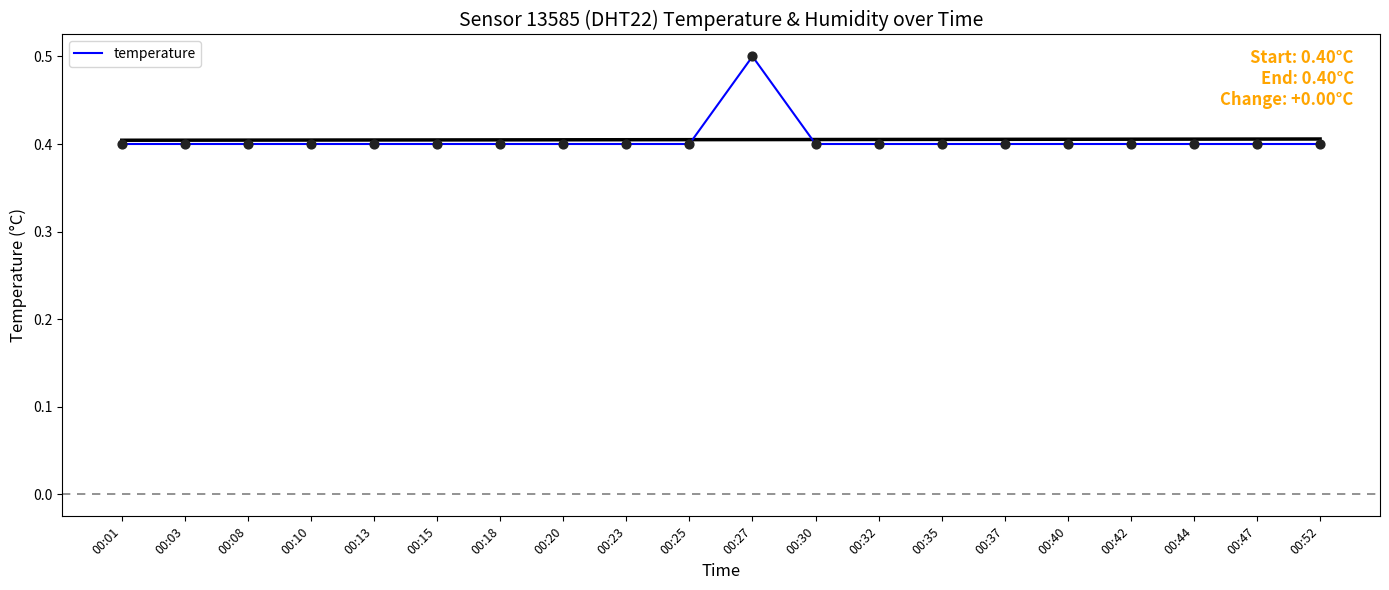

Between 00:13 and 00:03, which is larger?

00:13